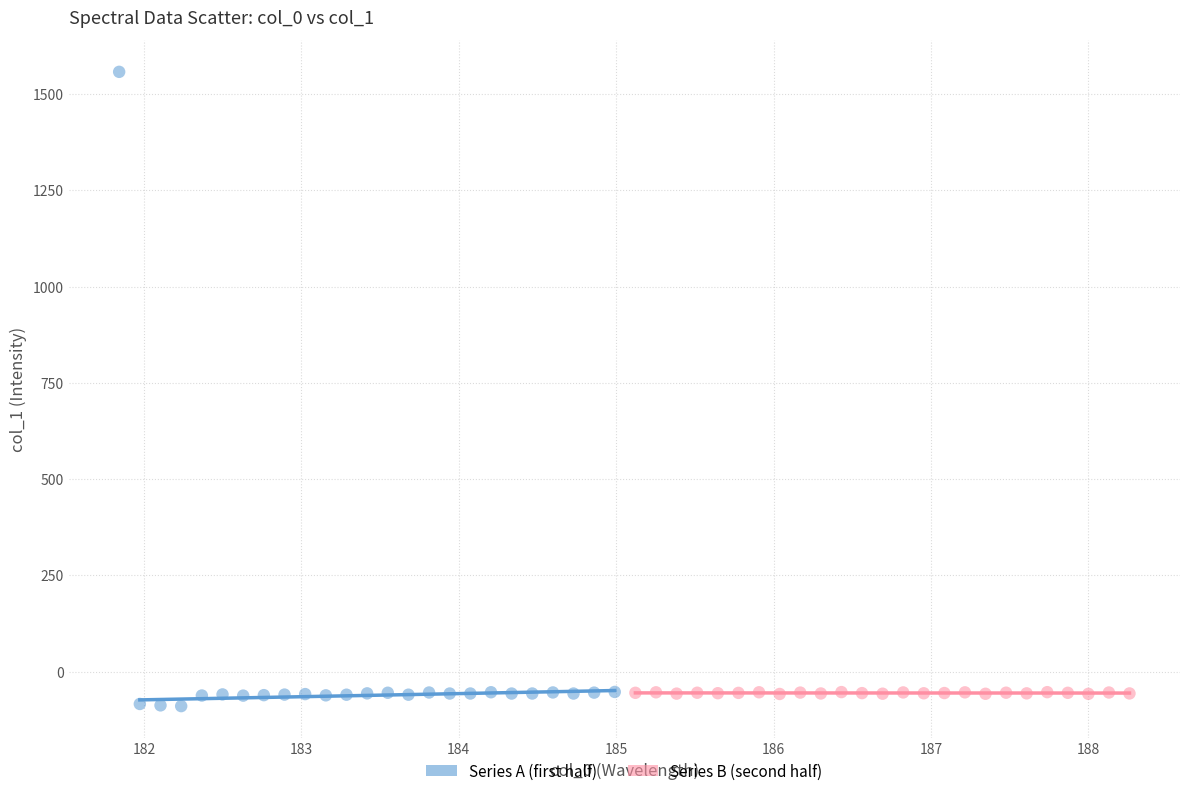

Which series contains the highest Y value?

Series A (first half)